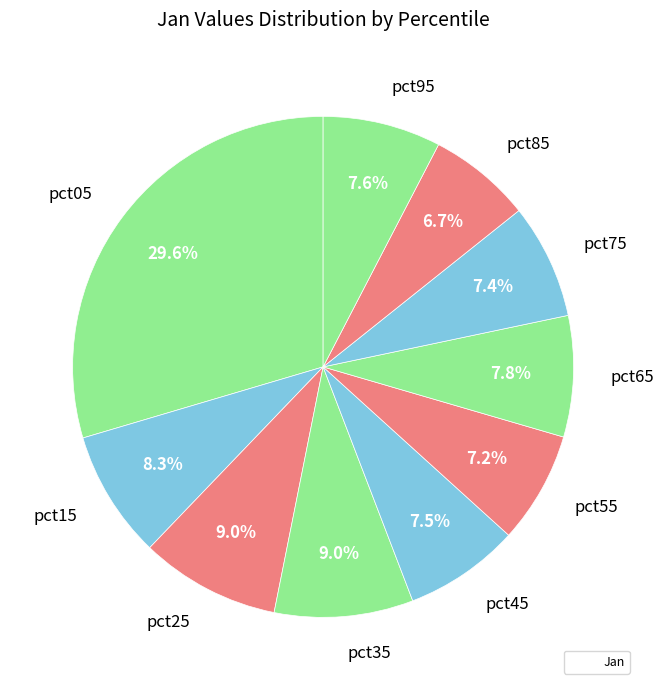

Which slice is the largest?

pct05